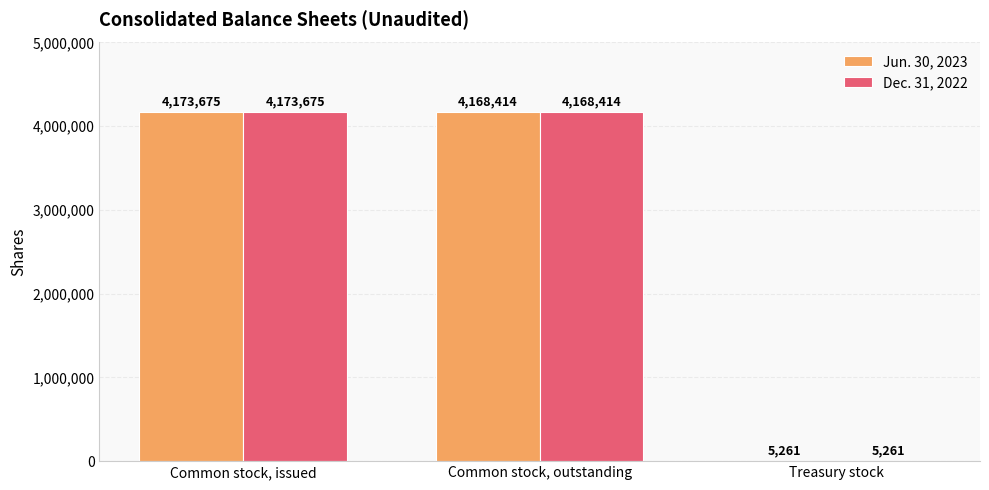

True or false: Jun. 30, 2023 has a value of 4168414 at Common stock, outstanding.

True